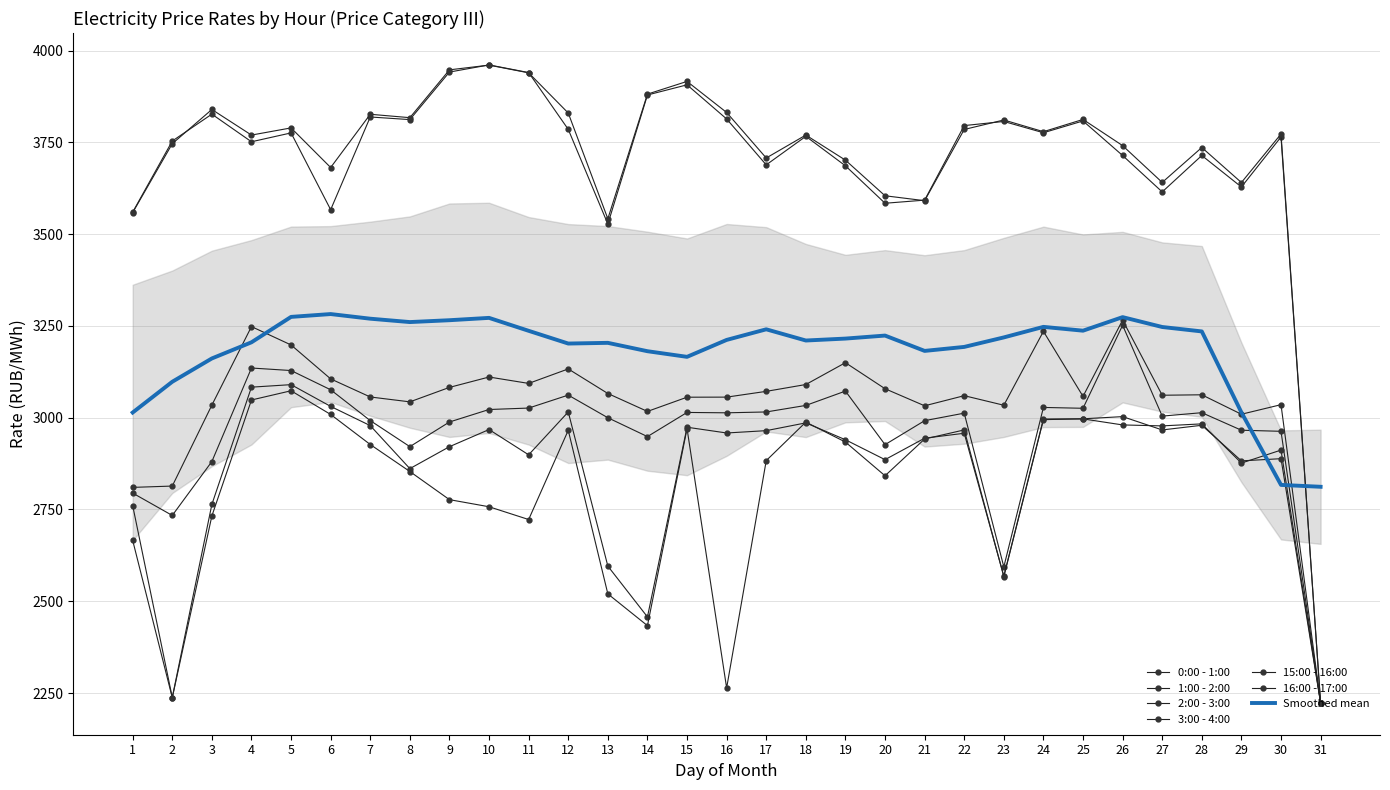

What is the lowest value of the 3:00 - 4:00 series?

2223.3